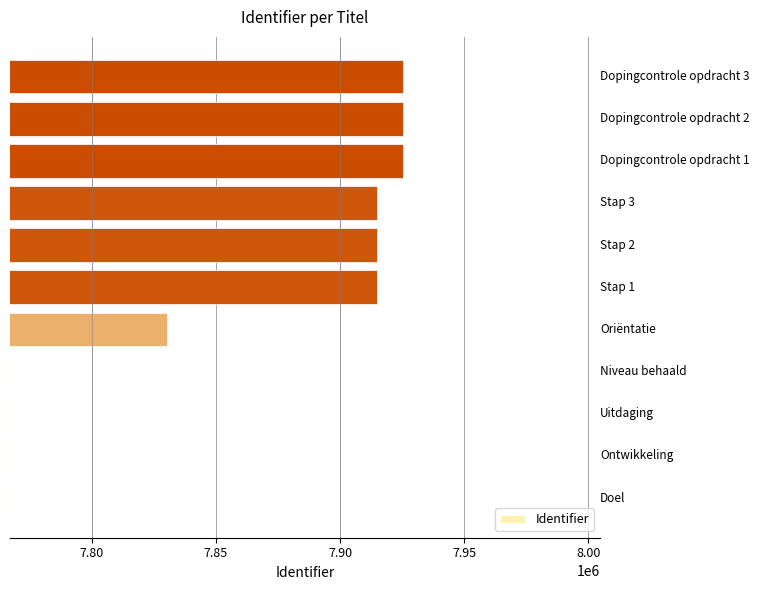

What is the minimum value shown in the chart?

7767073